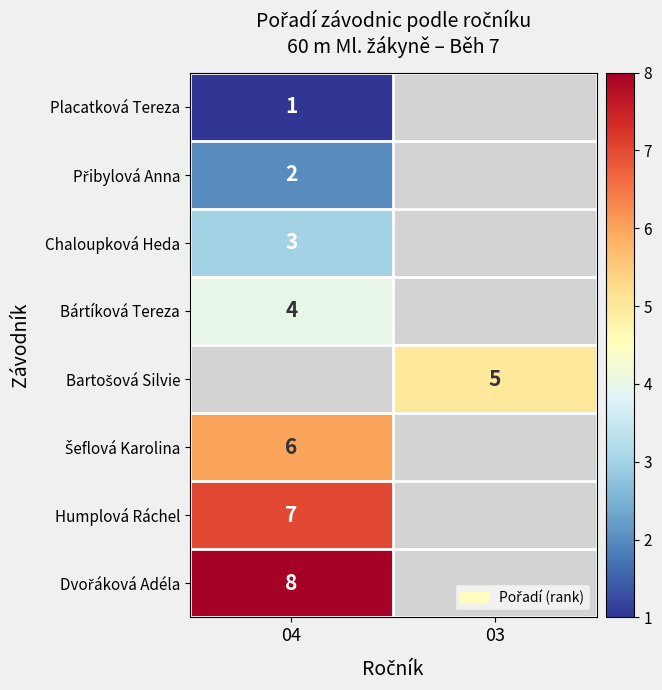

Is the value of Placatková Tereza at 04 greater than the value of Bártíková Tereza at 04?

No